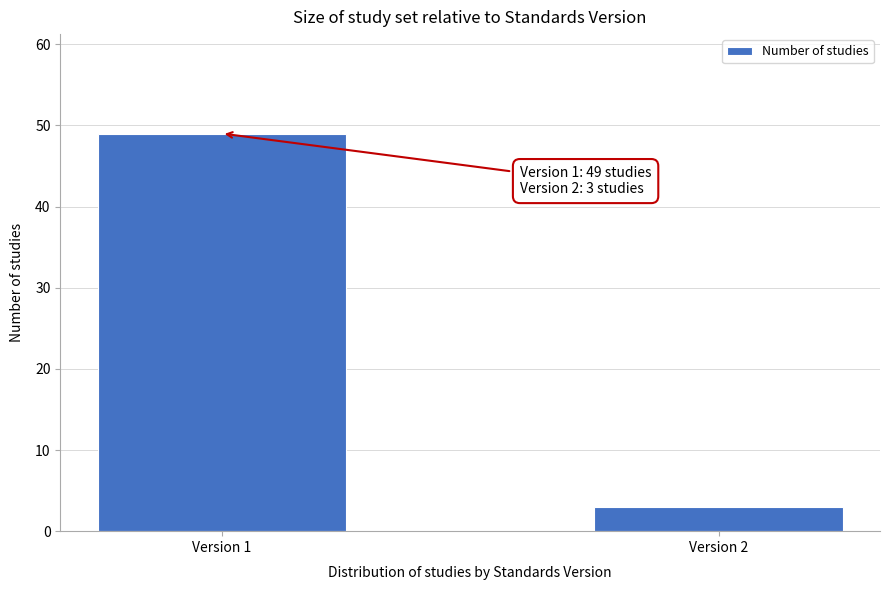

Reading right to left, extract all data points from this chart.

Version 2=3	Version 1=49